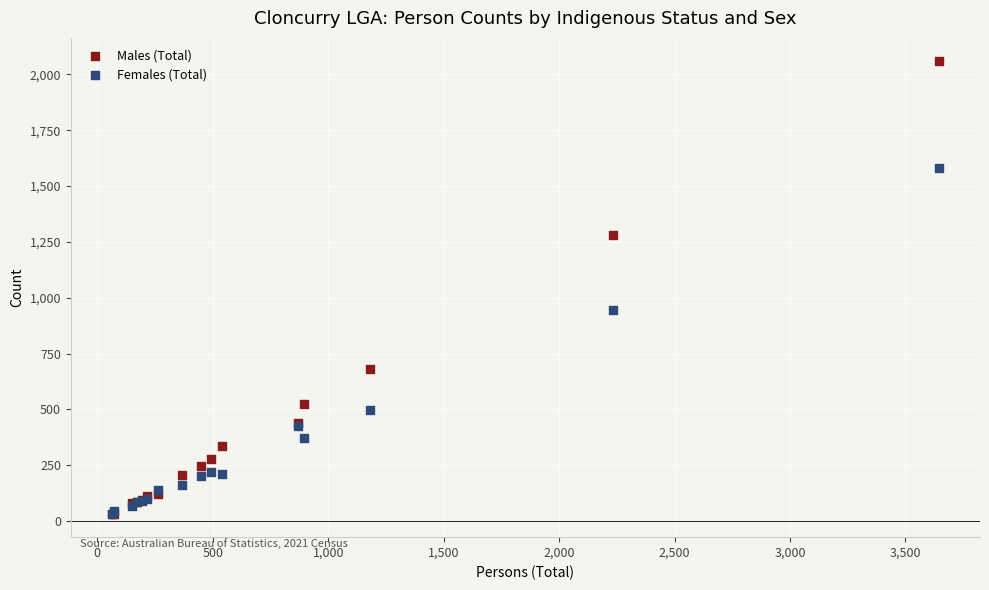

Across all series, what Y value is closest to 1046?

946